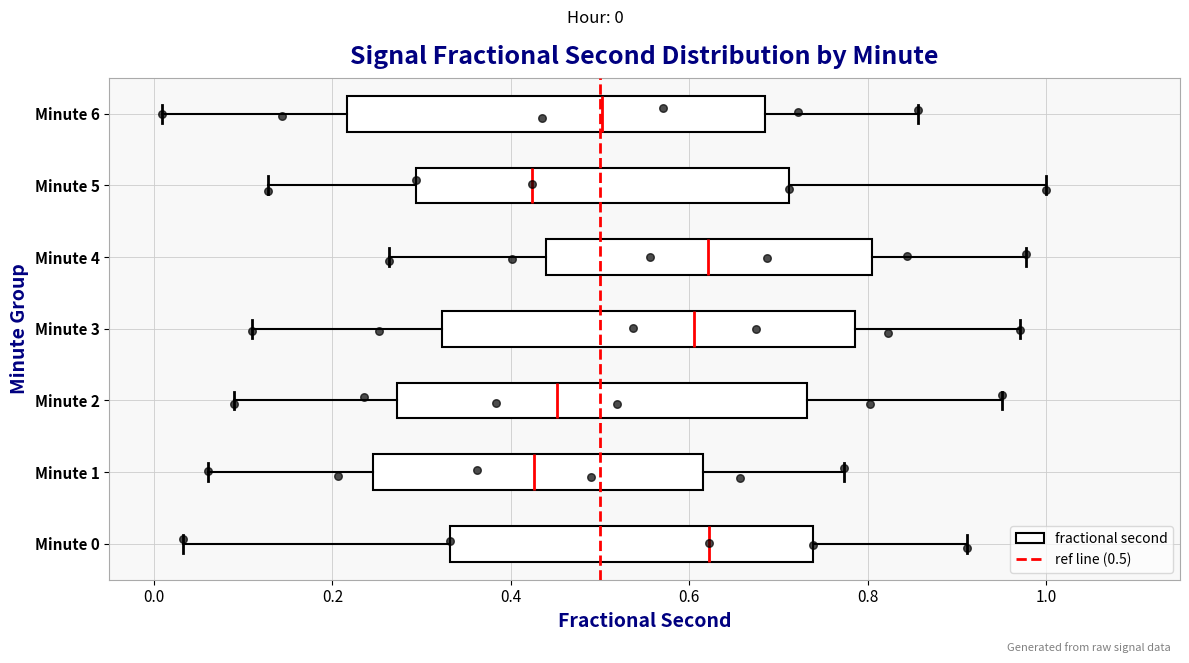

Where does the left whisker of the box for Minute 3 end on the x-axis? The values are not printed on the chart, so give them approximately, as read against the axis.

0.10